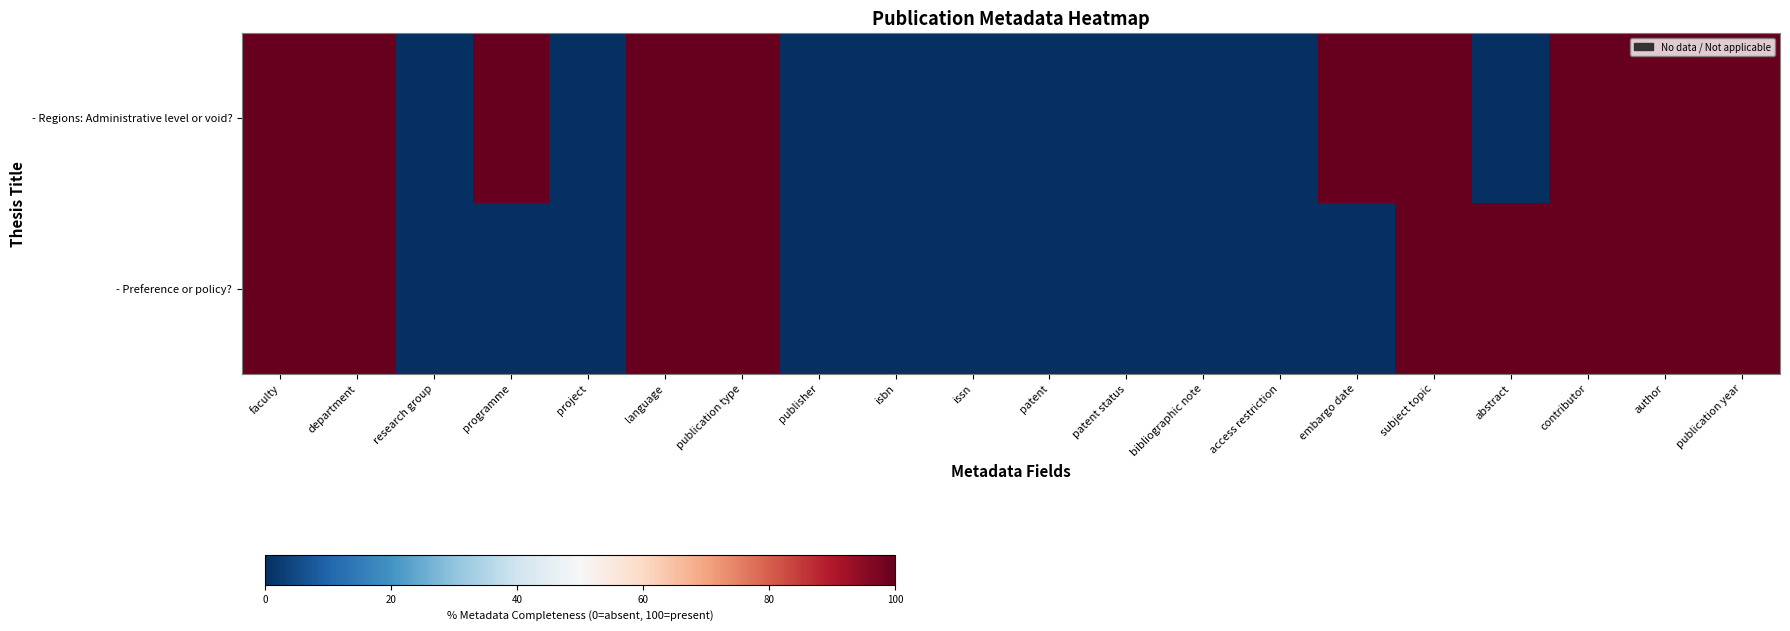

Rank the series by their maximum value, from lowest to highest.

- Regions: Administrative level or void?, - Preference or policy?